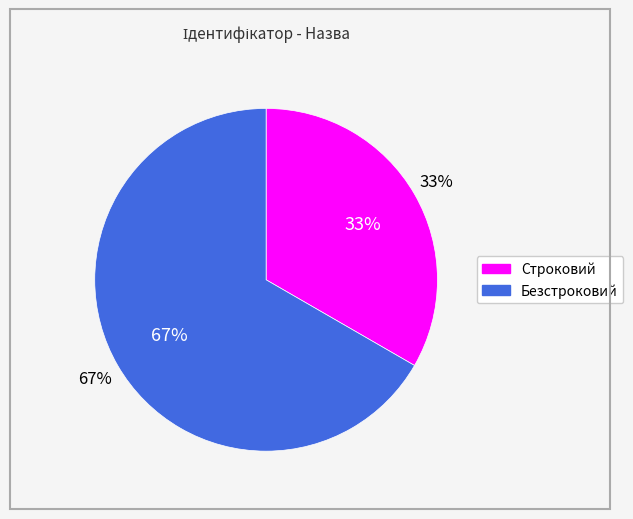

What percentage do Безстроковий and Строковий together represent?

100.0%